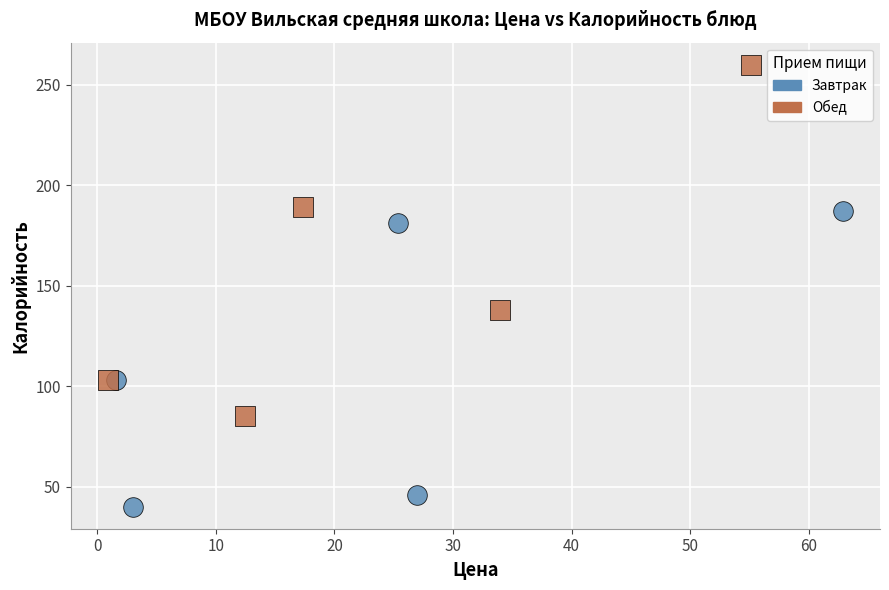

What are all the series names shown in the legend?

Завтрак, Обед